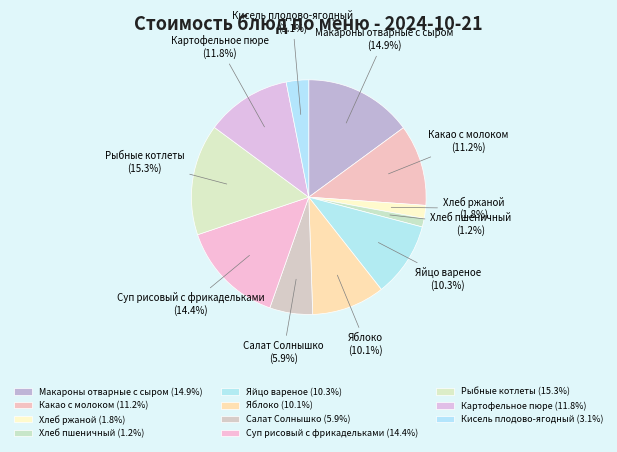

What percentage is NOT represented by Картофельное пюре?

88.2%